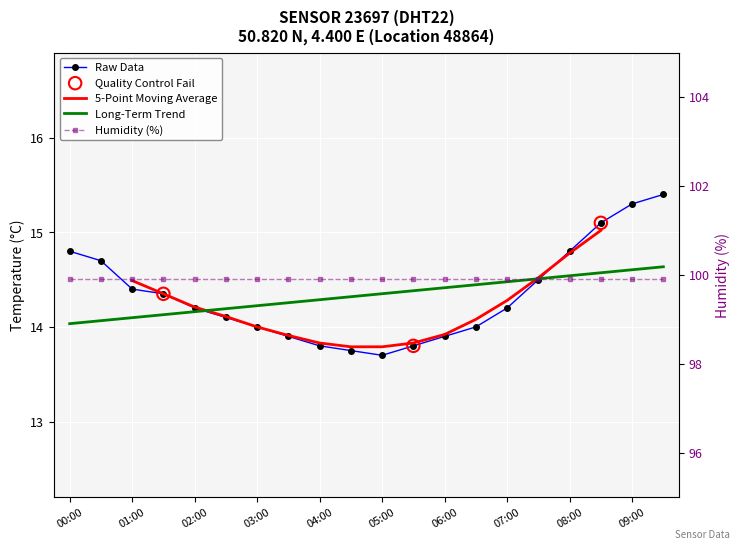

Which has a higher value, 04:00 or 07:30?

07:30